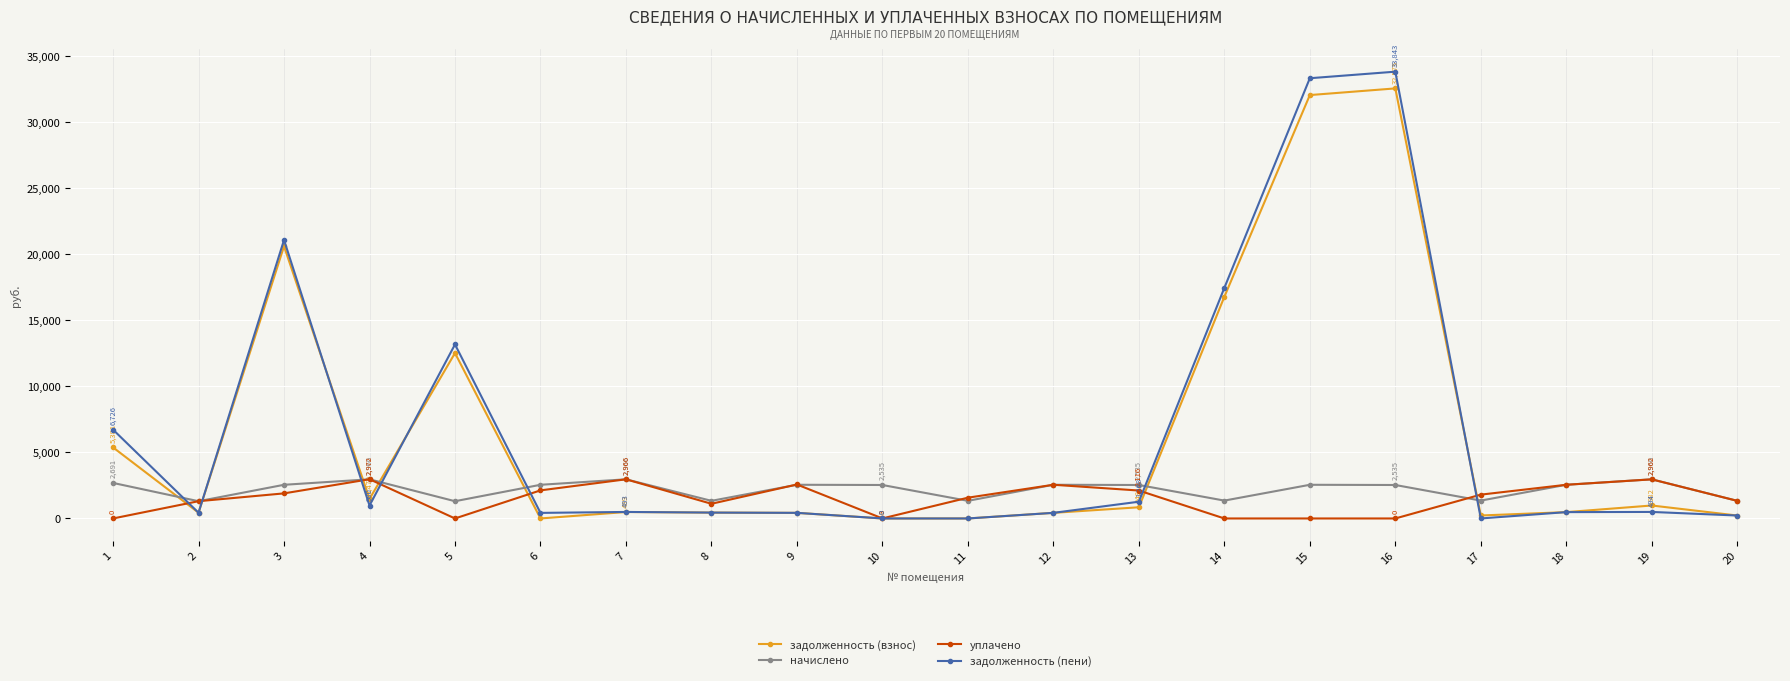

Between which two adjacent categories do задолженность (пени) and начислено first intersect?

1 and 2